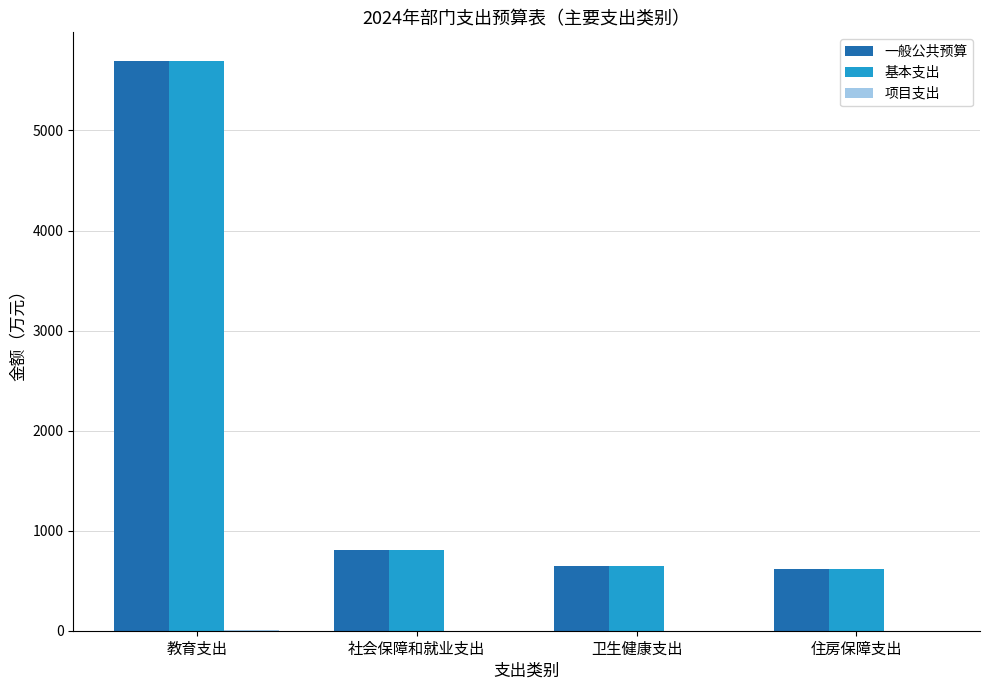

What is the total value across all series at 卫生健康支出?

1294.4